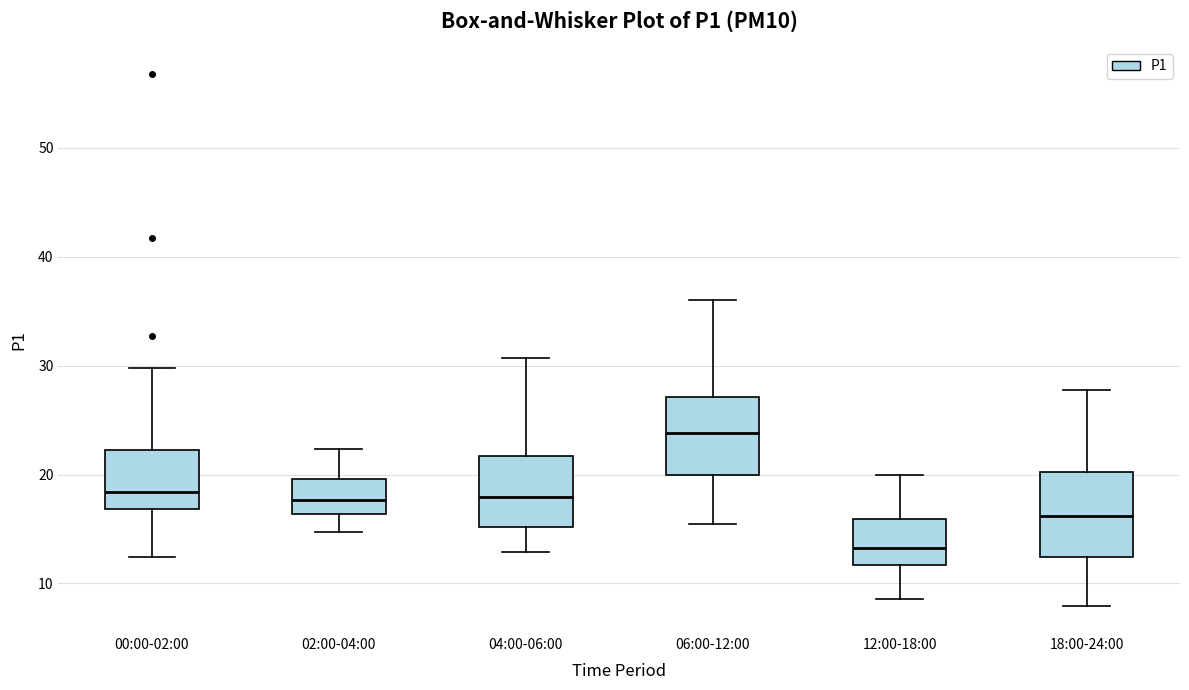

Which box has the lowest median line?

12:00-18:00